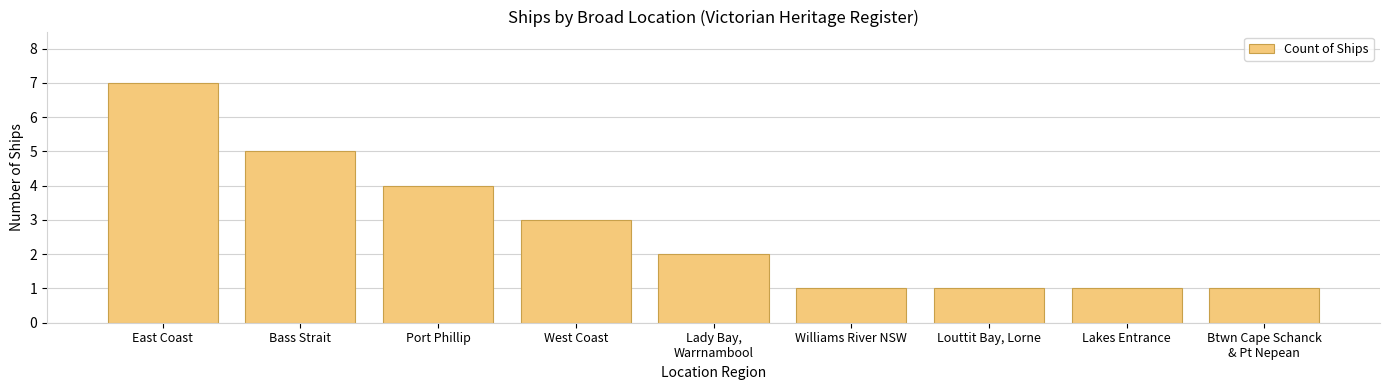

Count the number of data series in this chart.

1